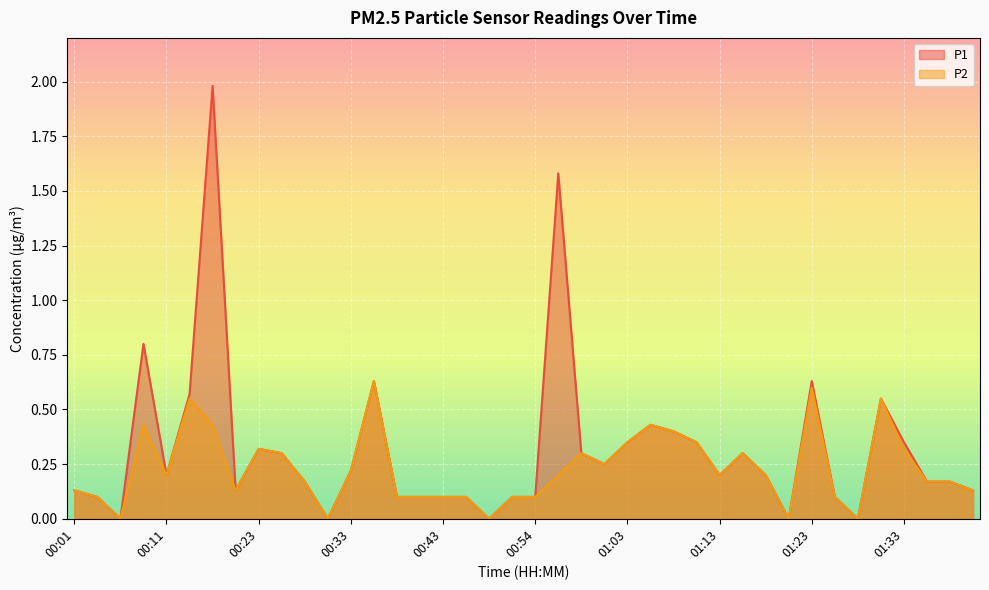

What is the total value across all series at 00:08?

1.2